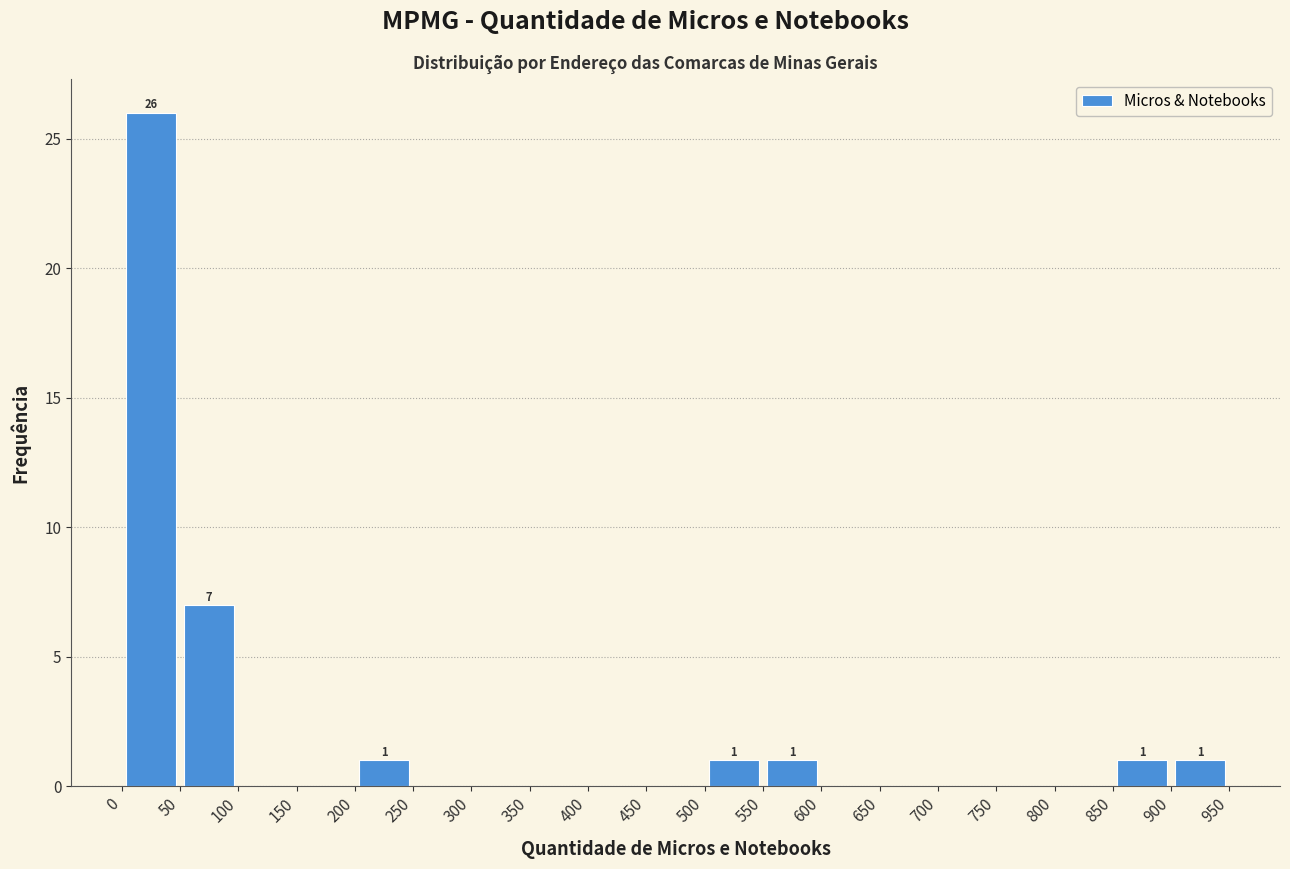

Which range on the x-axis has the tallest bar?

0 to 50